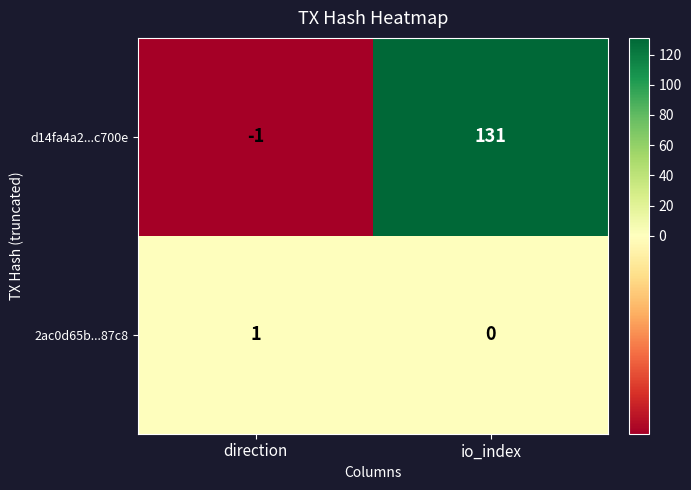

What is the spread (max minus min) of values at io_index?

131